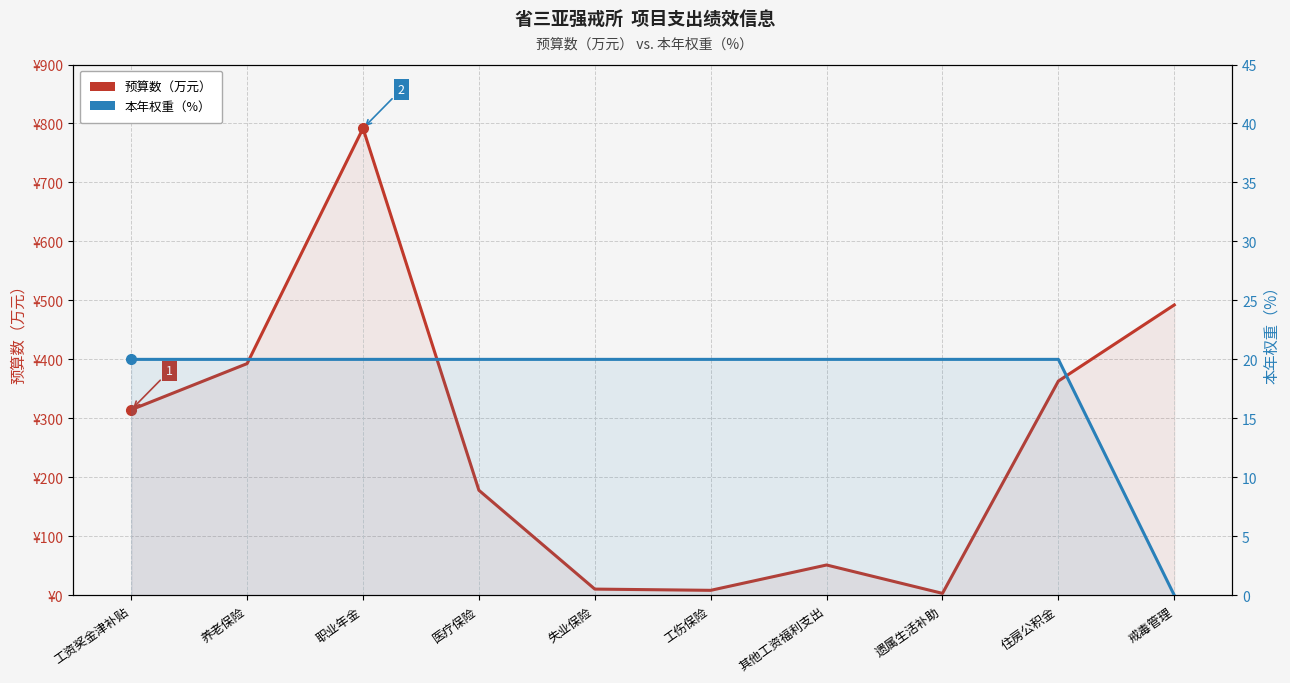

What is the maximum value shown in the chart?

791.8